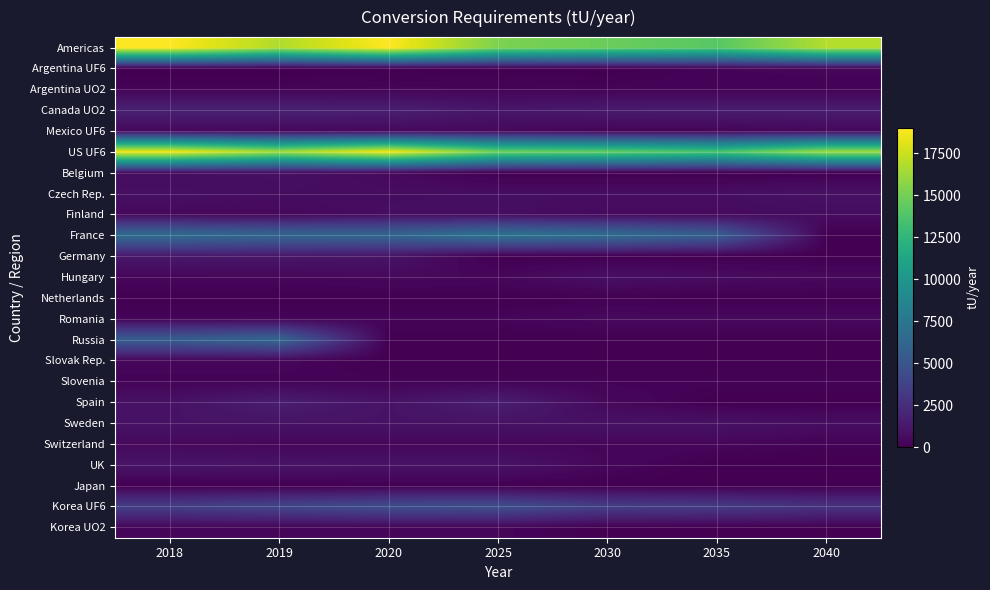

Reading right to left, list all the values displayed in this chart.

Americas: 2040=16863.4	2035=14088.1	2030=14686.3	2025=15276.4	2020=19013.5	2019=16773.2	2018=18998.7
Argentina UF6: 2040=247.0	2035=223.0	2030=11.0	2025=0.0	2020=0.0	2019=0.0	2018=0.0
Argentina UO2: 2040=188.0	2035=188.0	2030=188.0	2025=229.0	2020=255.0	2019=196.0	2018=196.0
Canada UO2: 2040=1520.0	2035=1520.0	2030=1400.0	2025=1155.0	2020=1665.0	2019=1770.0	2018=1760.0
Mexico UF6: 2040=396.4	2035=203.1	2030=193.3	2025=430.4	2020=430.5	2019=392.2	2018=415.7
US UF6: 2040=16220.0	2035=13662.0	2030=14482.0	2025=14846.0	2020=18583.0	2019=16381.0	2018=18583.0
Belgium: 2040=0.0	2035=0.0	2030=0.0	2025=0.0	2020=475.0	2019=795.0	2018=625.0
Czech Rep.: 2040=891.0	2035=689.0	2030=689.0	2025=682.0	2020=639.0	2019=649.0	2018=789.0
Finland: 2040=615.0	2035=530.0	2030=530.0	2025=720.0	2020=700.0	2019=426.0	2018=430.0
France: 2040=0.0	2035=5700.0	2030=6800.0	2025=7300.0	2020=6260.0	2019=6240.0	2018=6660.0
Germany: 2040=0.0	2035=0.0	2030=0.0	2025=0.0	2020=1012.0	2019=1159.0	2018=1212.0
Hungary: 2040=466.0	2035=615.0	2030=807.0	2025=339.0	2020=439.0	2019=330.0	2018=339.0
Netherlands: 2040=0.0	2035=0.0	2030=65.0	2025=33.0	2020=0.0	2019=0.0	2018=0.0
Romania: 2040=480.0	2035=480.0	2030=480.0	2025=240.0	2020=240.0	2019=240.0	2018=240.0
Russia: 2040=0.0	2035=0.0	2030=0.0	2025=0.0	2020=0.0	2019=6270.0	2018=5620.0
Slovak Rep.: 2040=0.0	2035=0.0	2030=0.0	2025=0.0	2020=0.0	2019=290.0	2018=290.0
Slovenia: 2040=186.0	2035=186.0	2030=186.0	2025=186.0	2020=186.0	2019=186.0	2018=186.0
Spain: 2040=0.0	2035=0.0	2030=400.0	2025=1600.0	2020=944.0	2019=1562.0	2018=906.0
Sweden: 2040=700.0	2035=900.0	2030=900.0	2025=900.0	2020=931.0	2019=950.0	2018=950.0
Switzerland: 2040=180.0	2035=312.0	2030=330.0	2025=350.0	2020=330.0	2019=330.0	2018=438.2
UK: 2040=0.0	2035=0.0	2030=340.0	2025=980.0	2020=980.0	2019=1035.0	2018=1064.0
Japan: 2040=0.0	2035=0.0	2030=0.0	2025=0.0	2020=0.0	2019=0.0	2018=0.0
Korea UF6: 2040=2800.0	2035=3300.0	2030=3500.0	2025=4600.0	2020=4500.0	2019=4000.0	2018=3500.0
Korea UO2: 2040=0.0	2035=0.0	2030=0.0	2025=260.0	2020=250.0	2019=250.0	2018=300.0